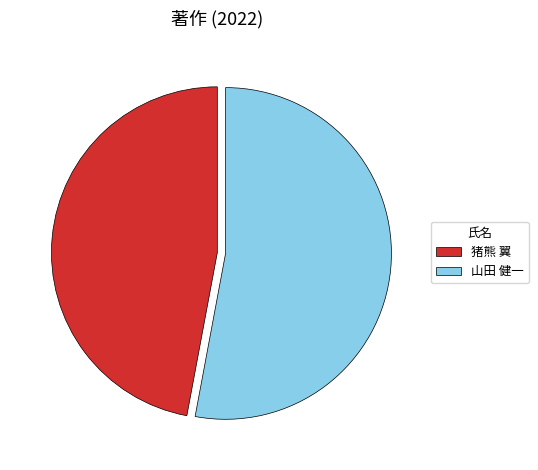

Approximately how many times larger is the value at 山田 健一 compared to 猪熊 翼?

1.1